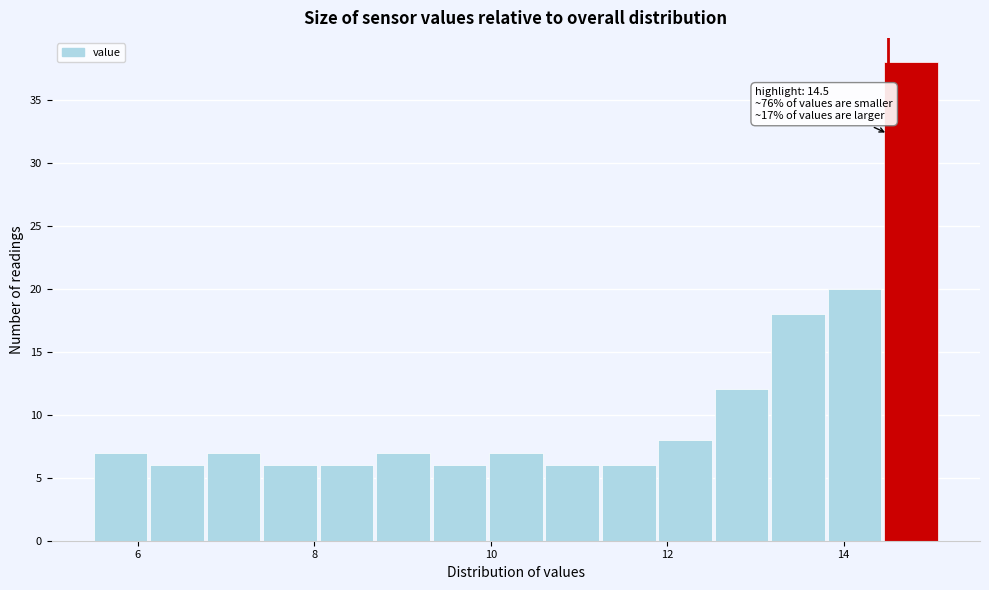

Read against the x-axis, roughly where is the centre of the tallest bar?

14.8